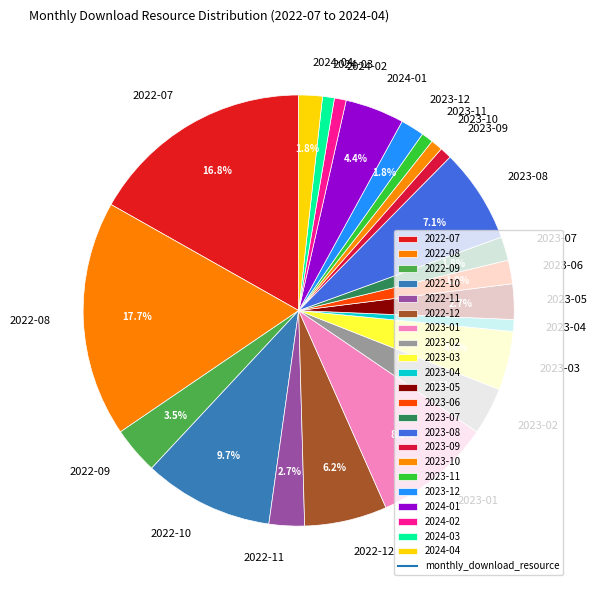

What is the ratio of the value at 2024-03 to the value at 2023-06?

0.5